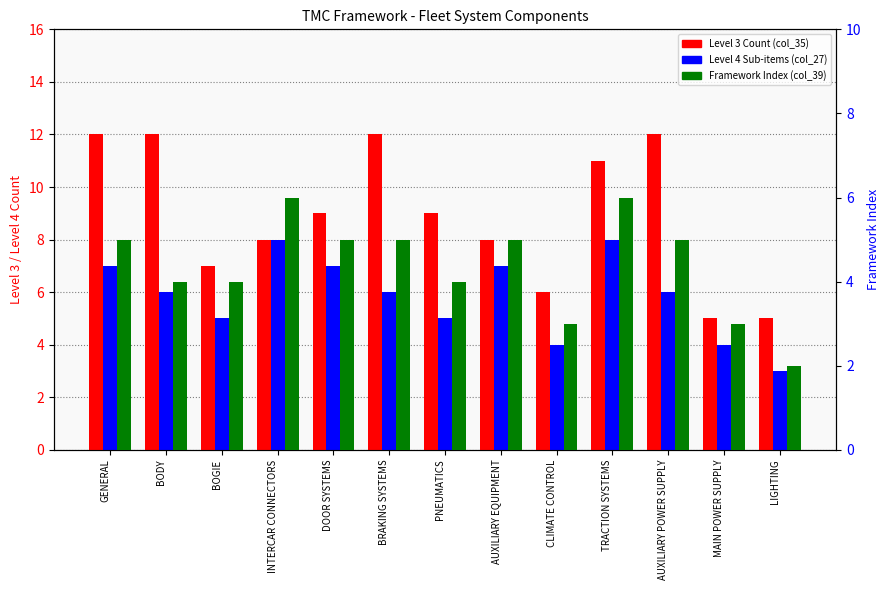

What is the sum of the Framework Index (col_39) values at LIGHTING and PNEUMATICS?

6